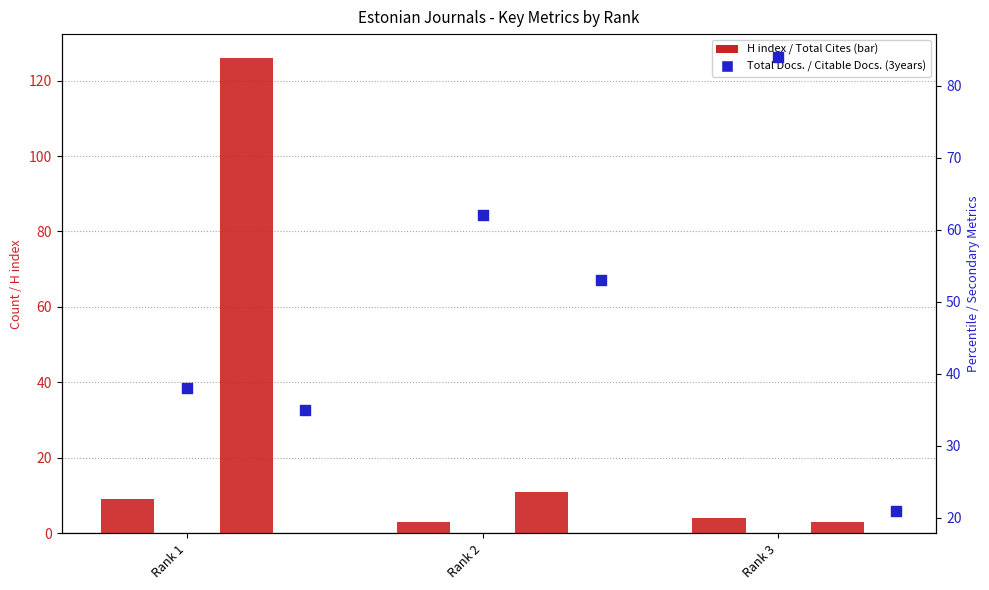

At how many categories does at least one series exceed 36?

3